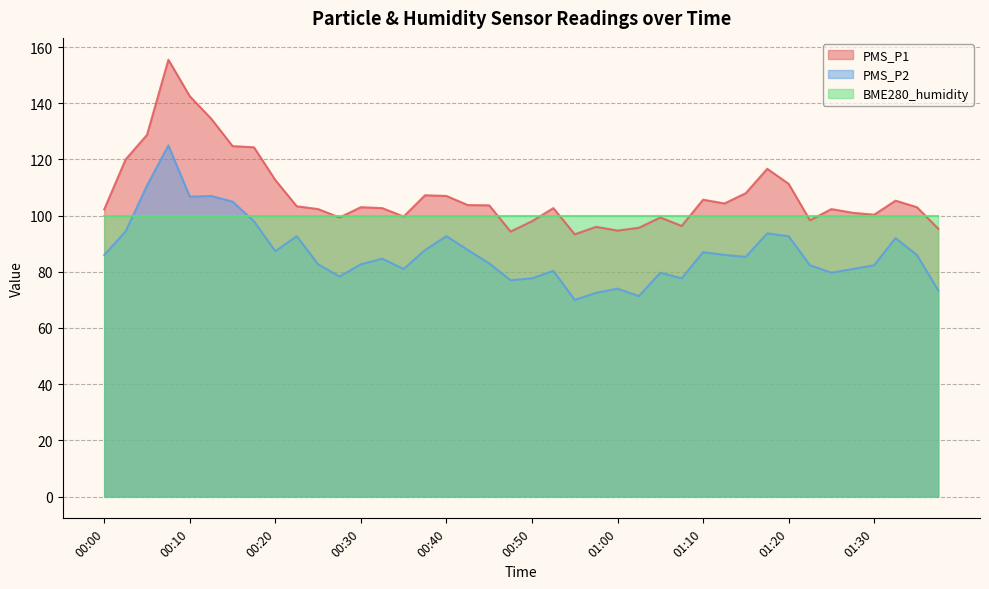

Is it true that PMS_P2 equals 48.6 at 01:05?

False